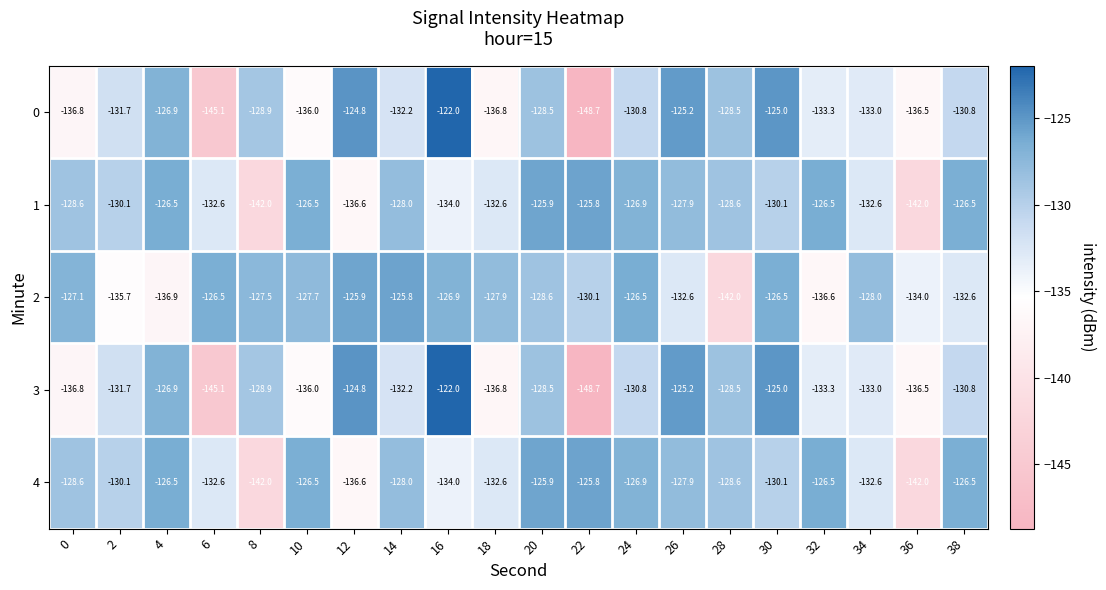

What is the sum of all 0 values?

-2641.5